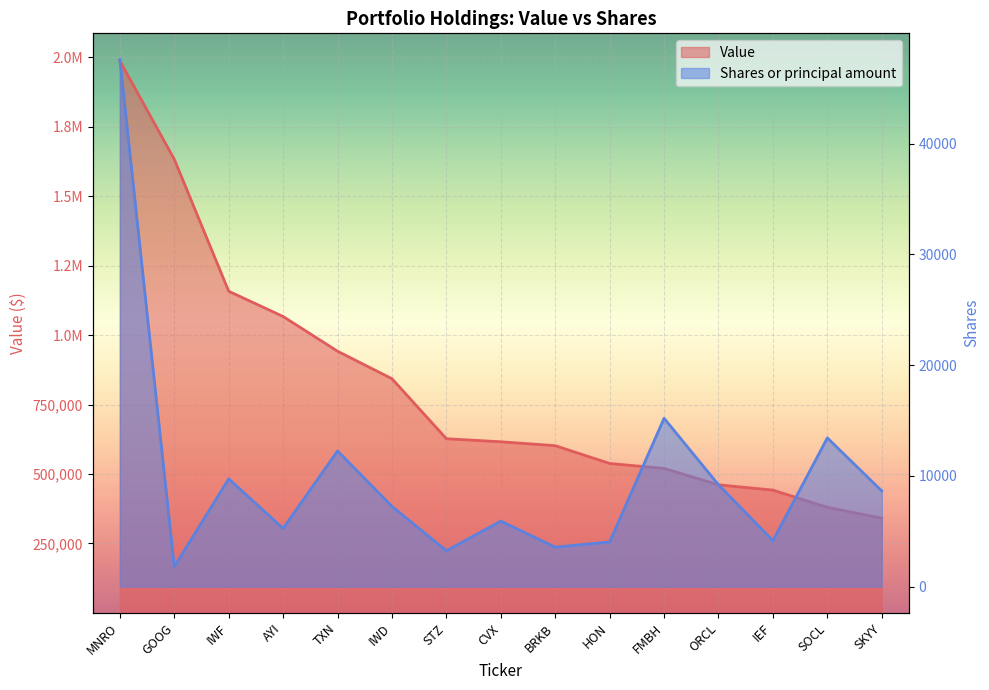

True or false: Value and Shares or principal amount cross at least once.

False